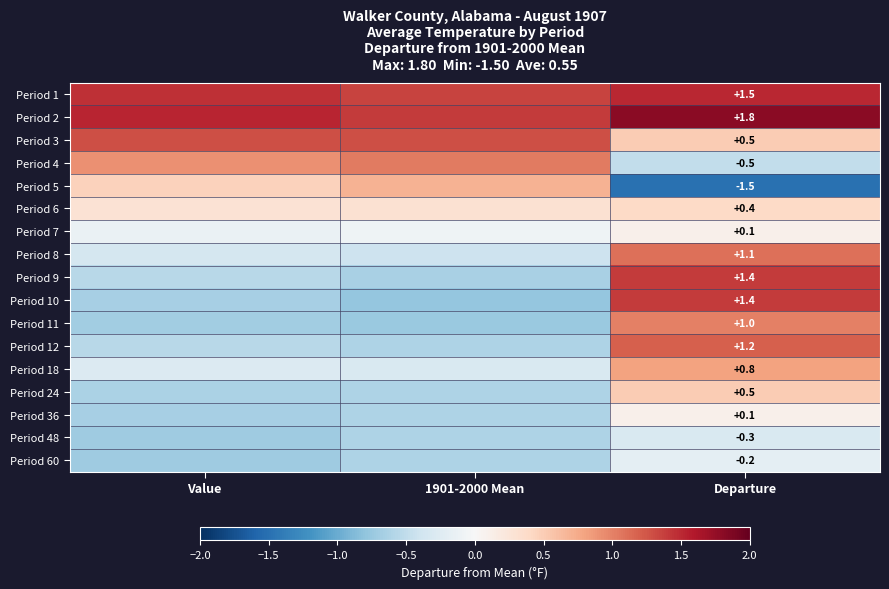

How many categories are shown in the chart?

3